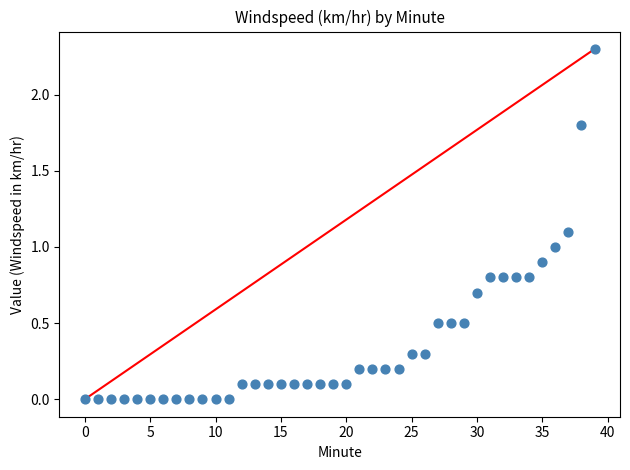

What is the range of Y values (max minus min)?

2.3